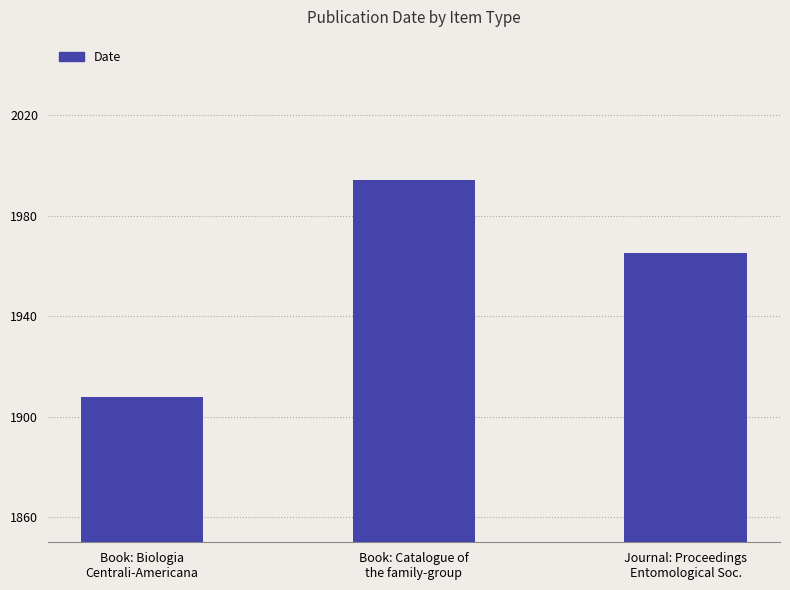

At which label is the value closest to 1951?

Journal: Proceedings
Entomological Soc.